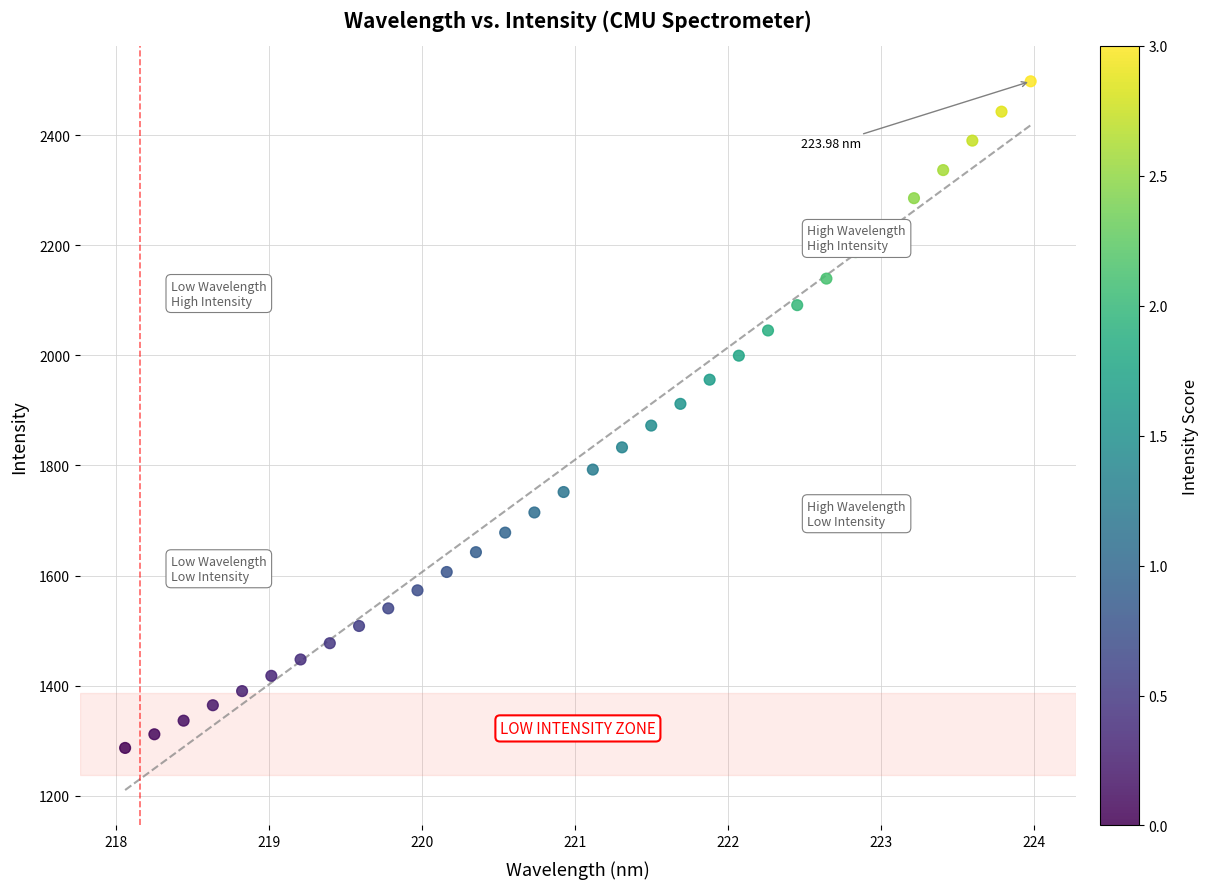

What is the range of X values (max minus min)?

5.9